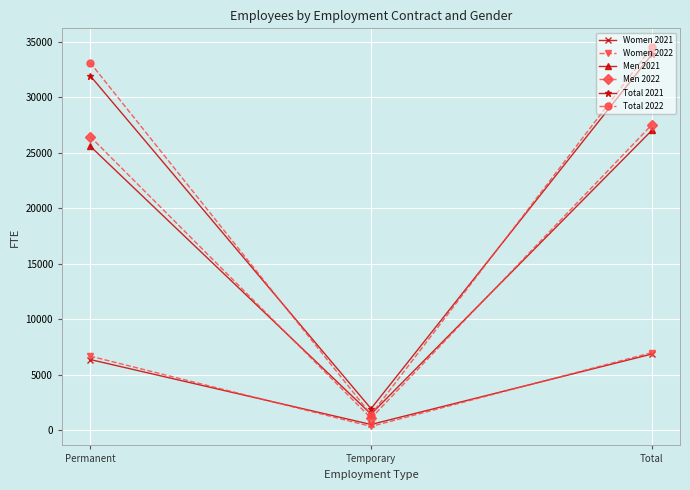

The Men 2021 series shows 1429 at Temporary. True or false?

True